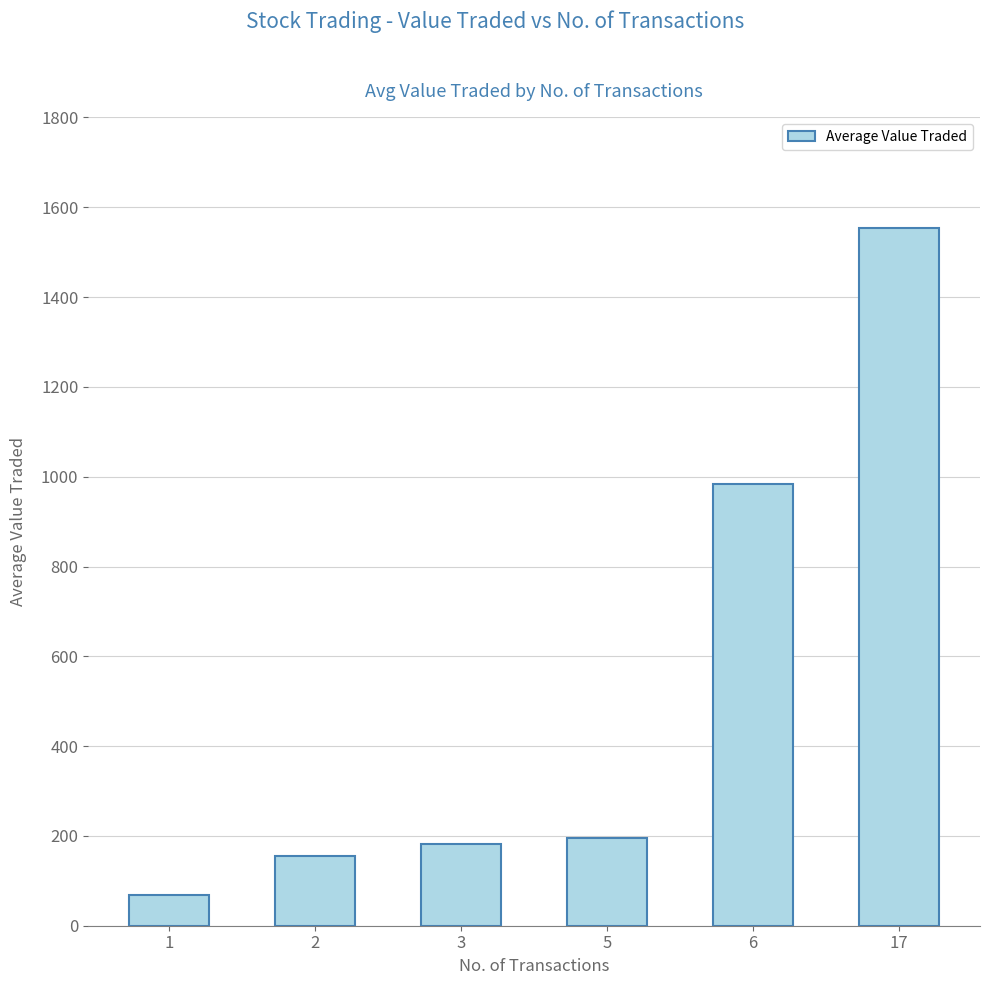

Reading left to right, list all the values displayed in this chart.

68.5	154.5	181.5	195.0	983.0	1554.0